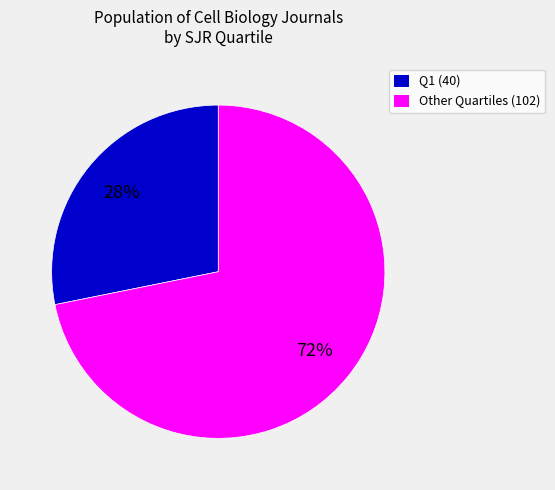

To the nearest percent, what is the average slice percentage?

50%